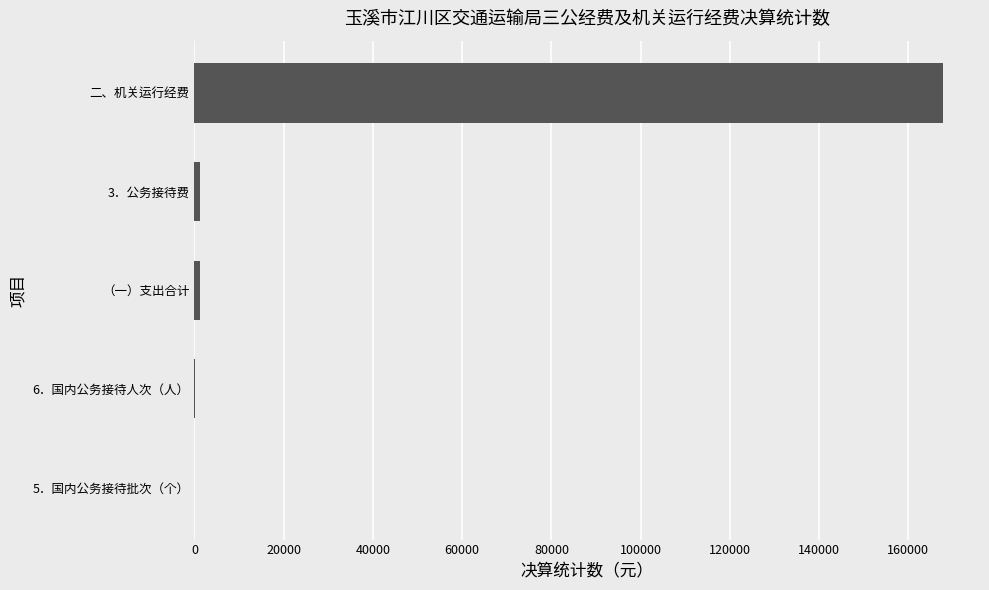

At which category does the chart reach its peak across all series?

二、机关运行经费